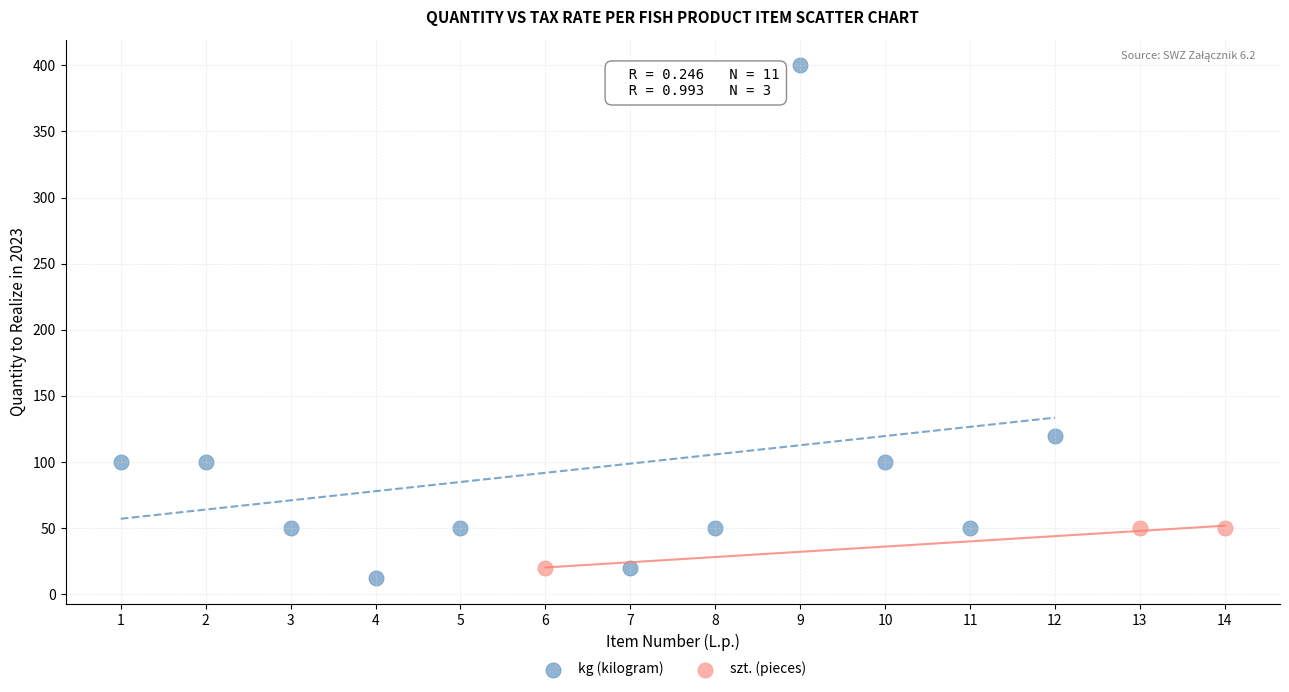

Which series contains the highest Y value?

kg (kilogram)